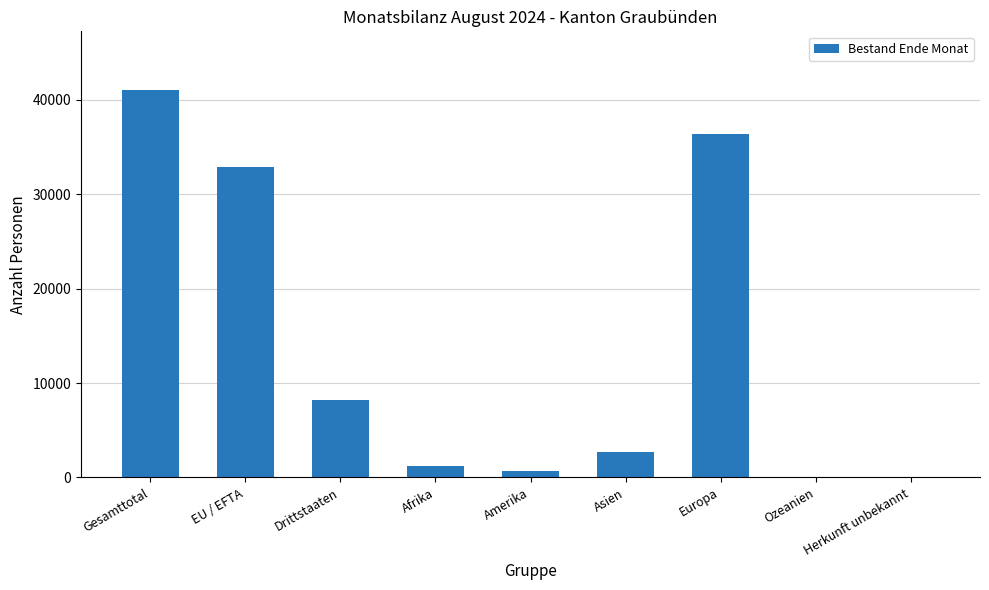

Between Europa and EU / EFTA, which is larger?

Europa